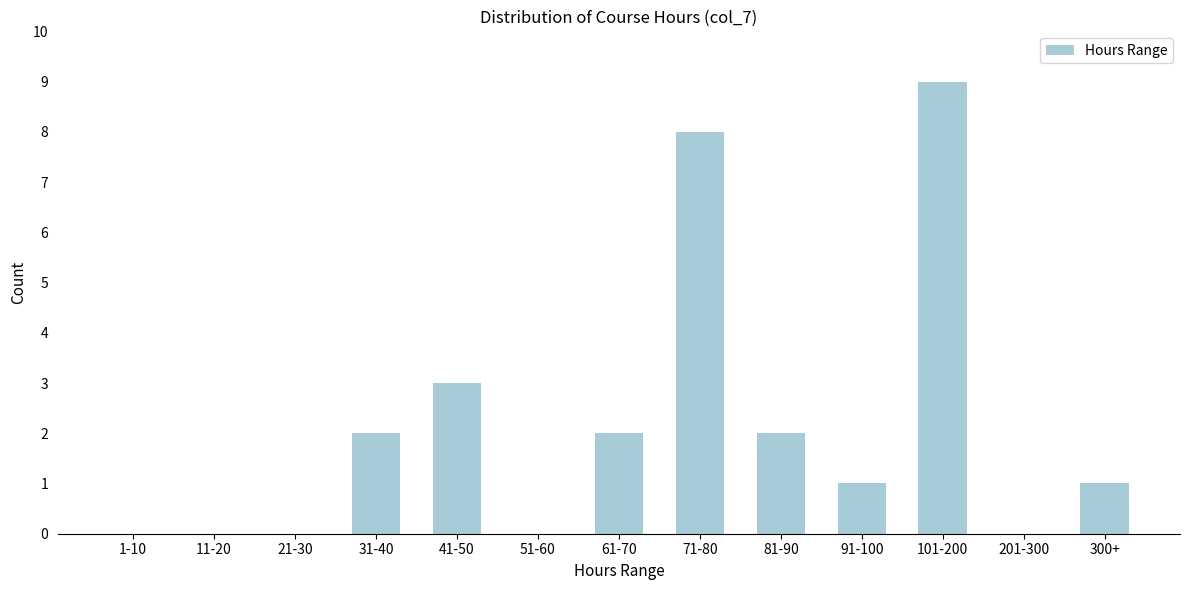

Reading right to left, list all the values displayed in this chart.

300+=1	201-300=0	101-200=9	91-100=1	81-90=2	71-80=8	61-70=2	51-60=0	41-50=3	31-40=2	21-30=0	11-20=0	1-10=0